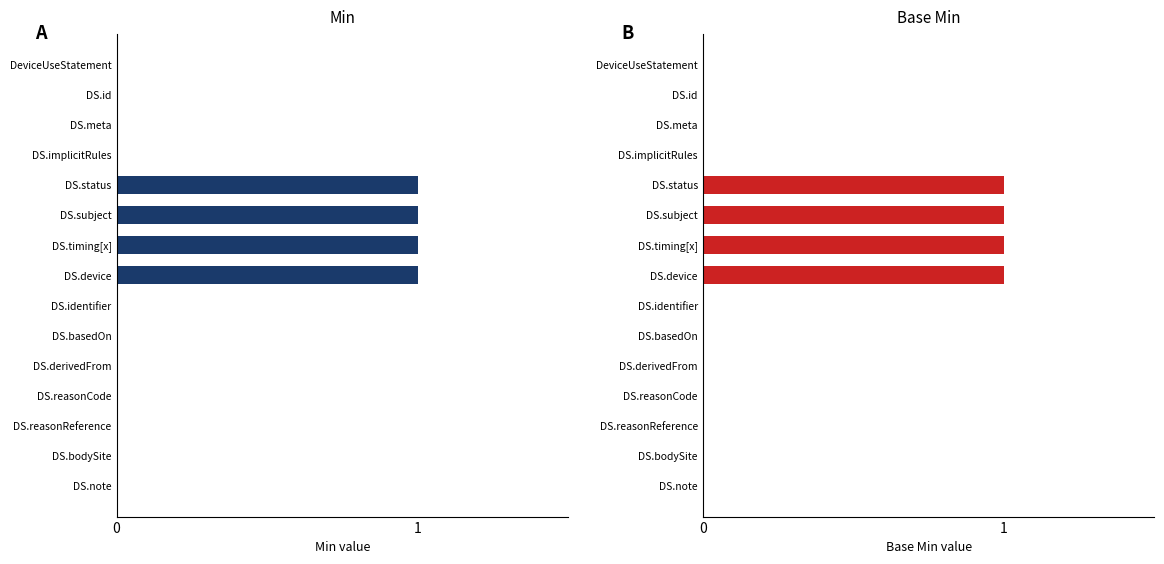

Reading left to right, what are all the values shown in this chart?

Min: 0	0	0	0	1	1	1	1	0	0	0	0	0	0	0
Base Min: 0	0	0	0	1	1	1	1	0	0	0	0	0	0	0